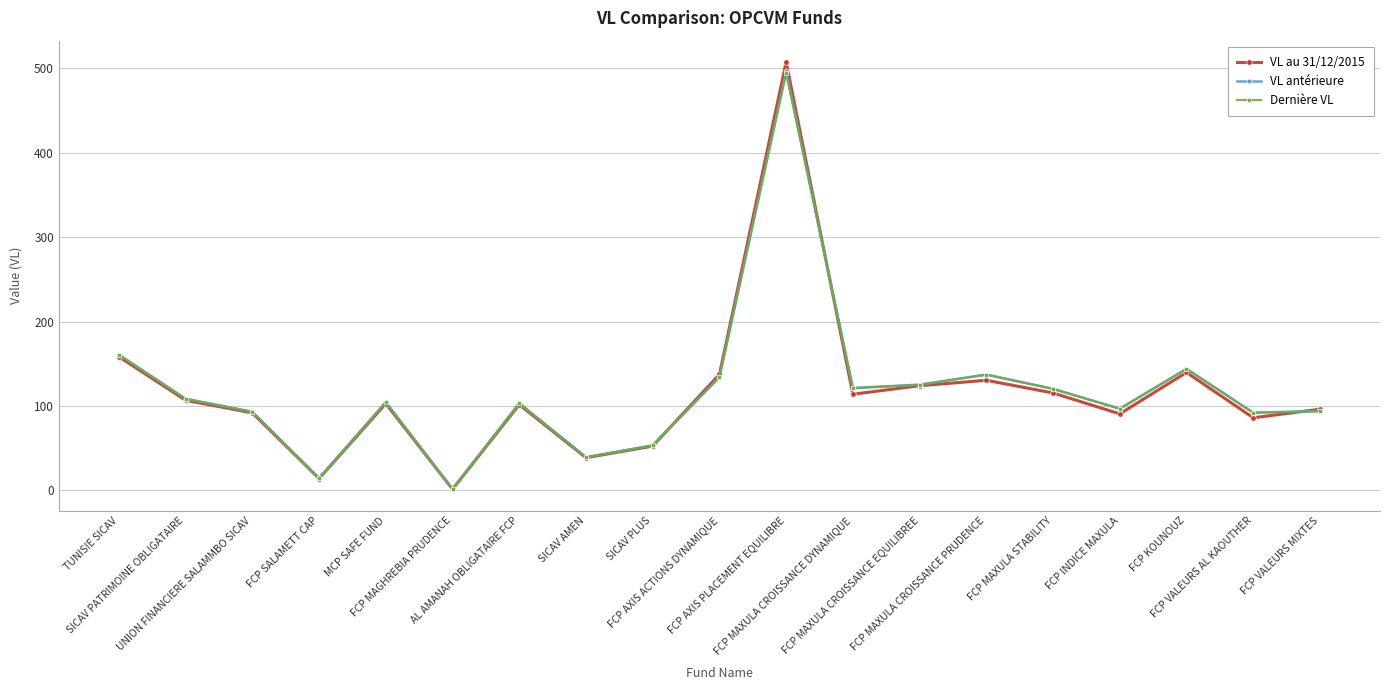

What is the maximum value shown in the chart?

507.5